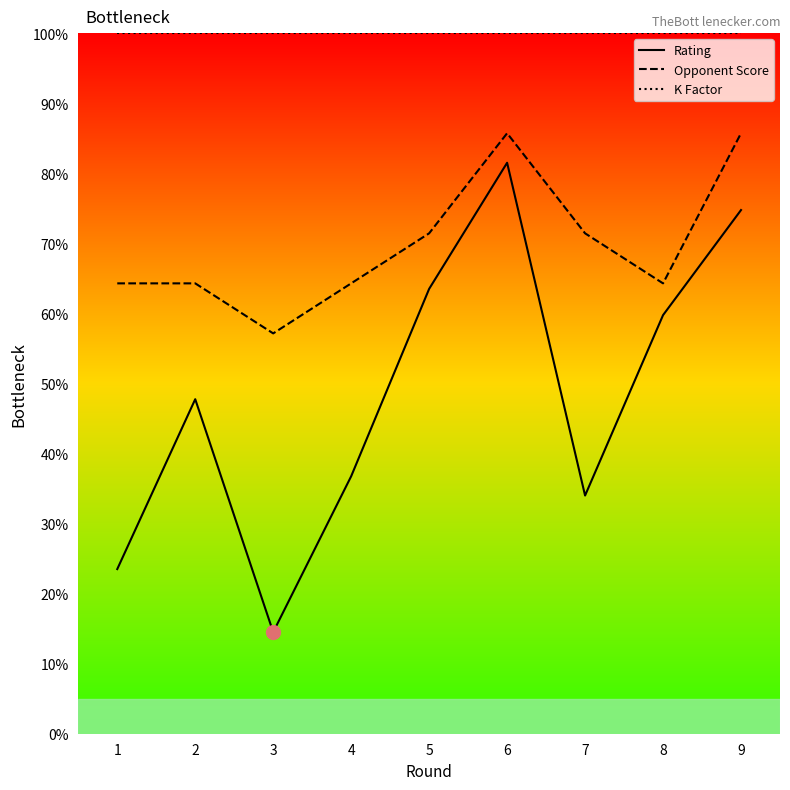

True or false: K Factor has a value of 100.0 at 3.

True